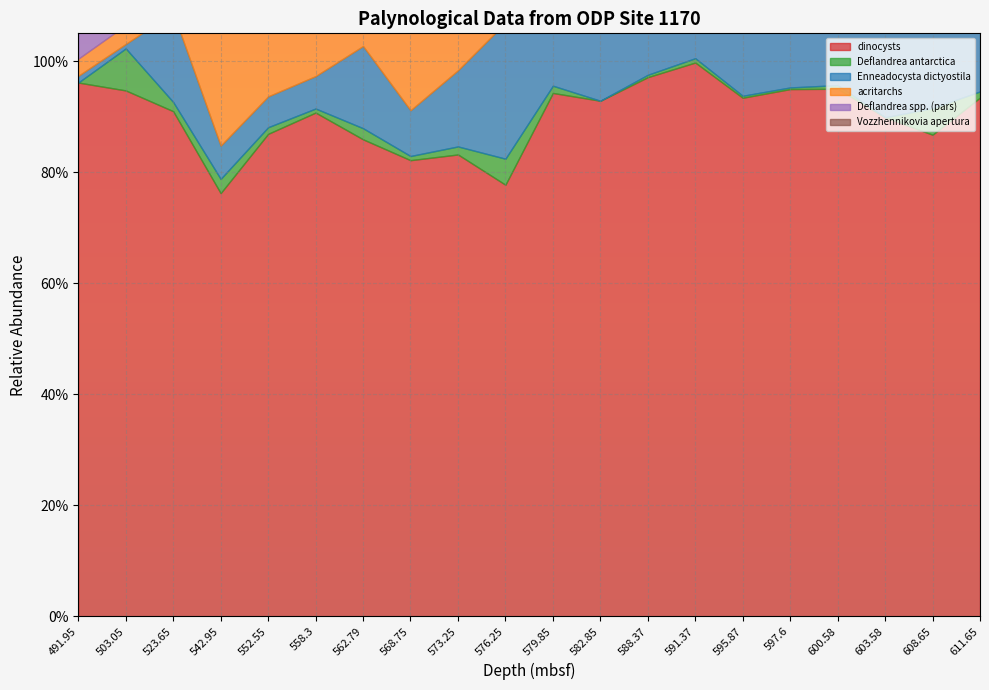

Which series has the widest spread of values?

Enneadocysta dictyostila